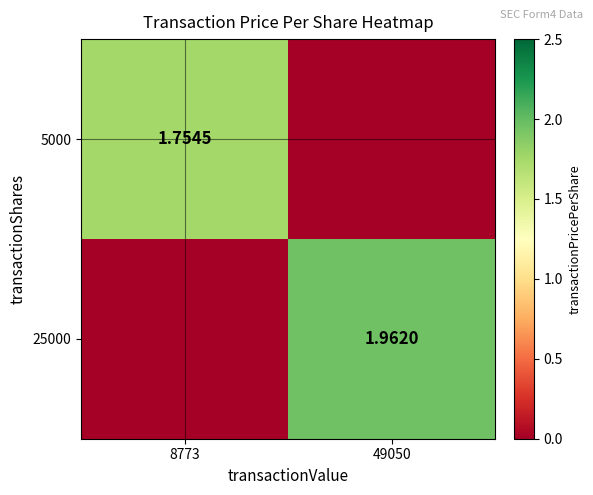

What is the sum of the 5000 values at 8773 and 49050?

1.8